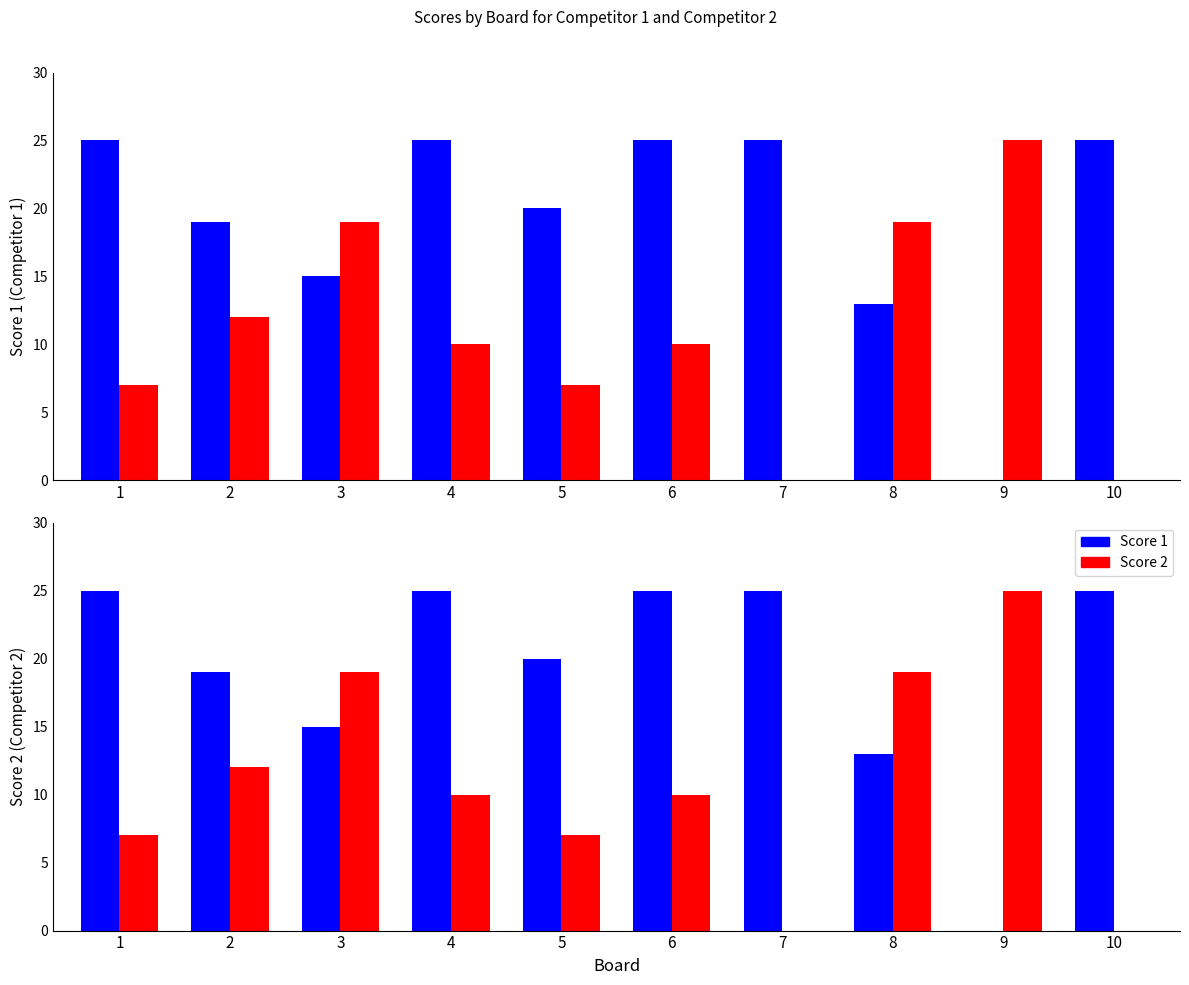

Reading left to right, extract all data points from this chart.

Score 1: 25	19	15	25	20	25	25	13	0	25
Score 2: 7	12	19	10	7	10	0	19	25	0